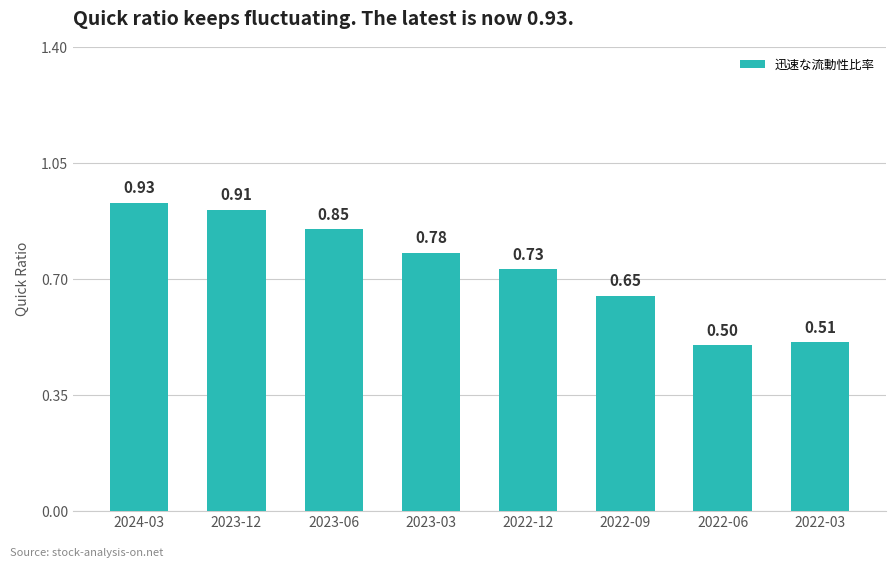

Are the bars grouped side by side (vs. stacked)?

No